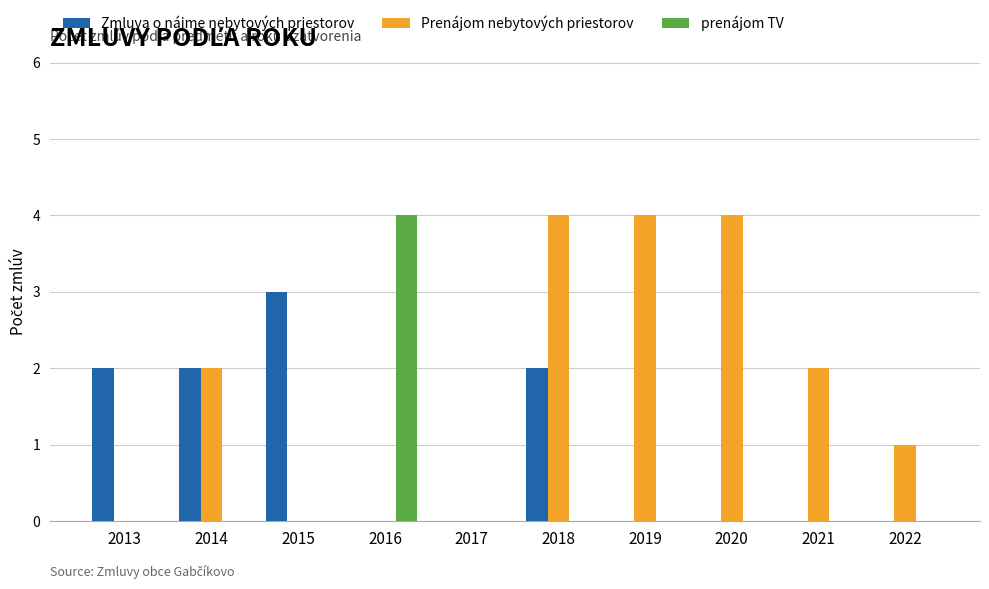

The value of Prenájom nebytových priestorov at 2019 is 4. True or false?

True